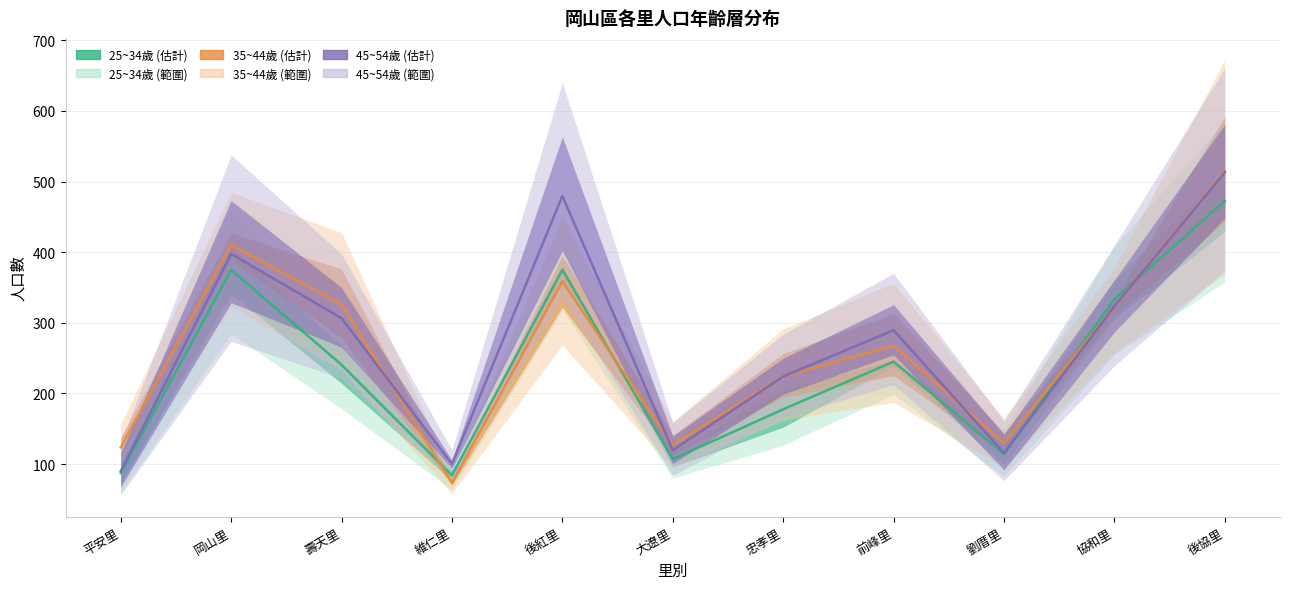

At which category does 35~44歲 reach its first local peak?

岡山里